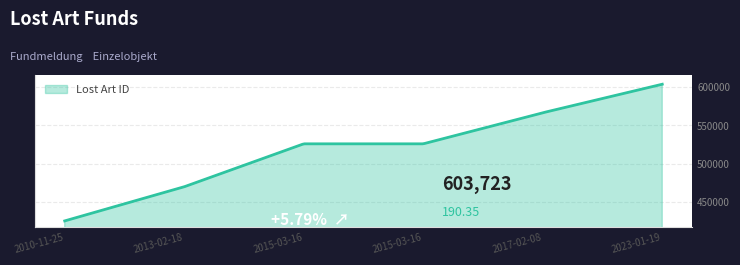

What is the smallest value displayed?

424957.0